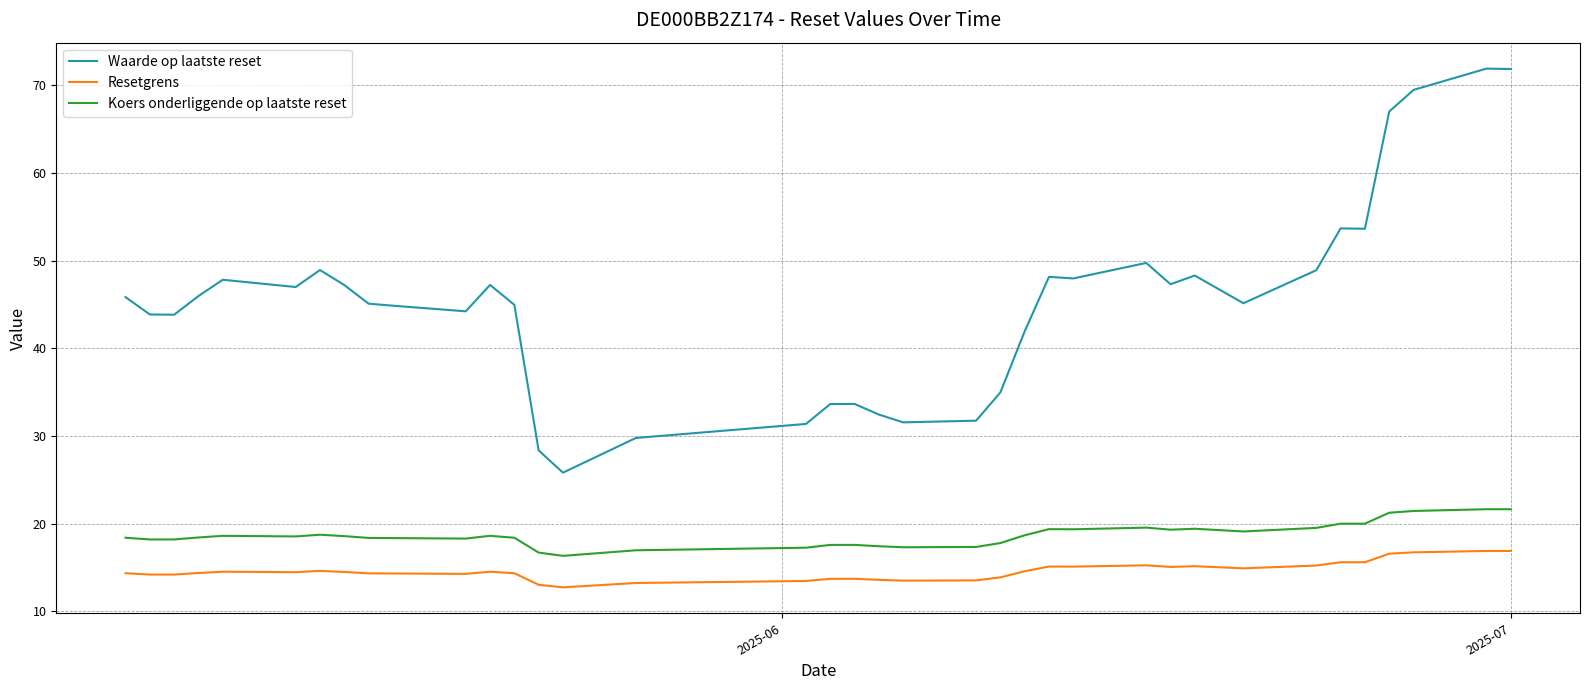

What is the minimum value shown in the chart?

12.7